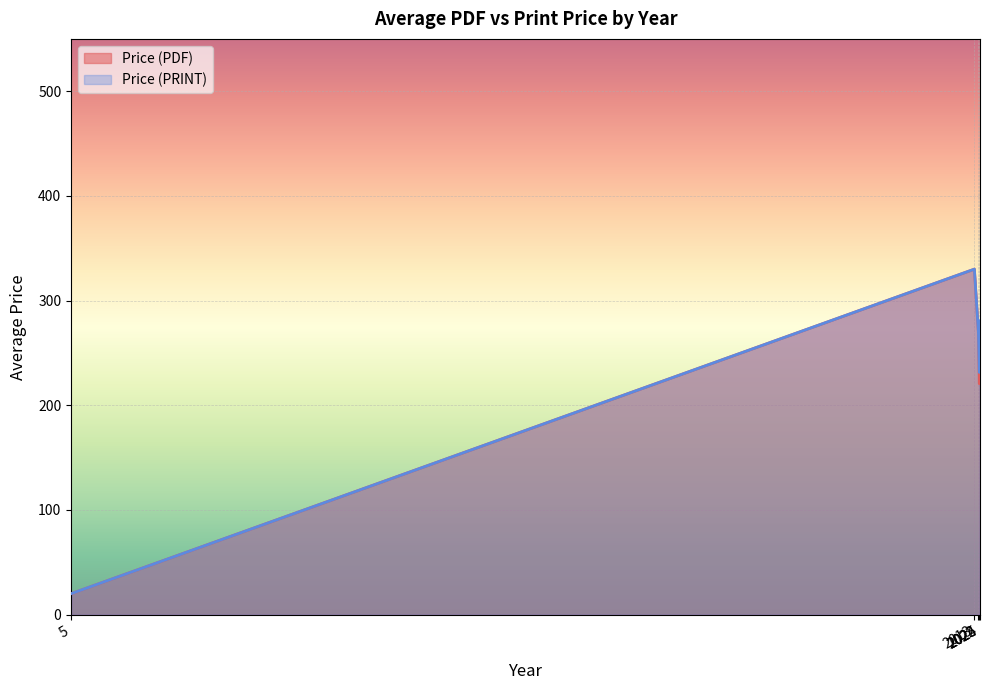

How many interior local valleys does the Price (PDF) series have?

1